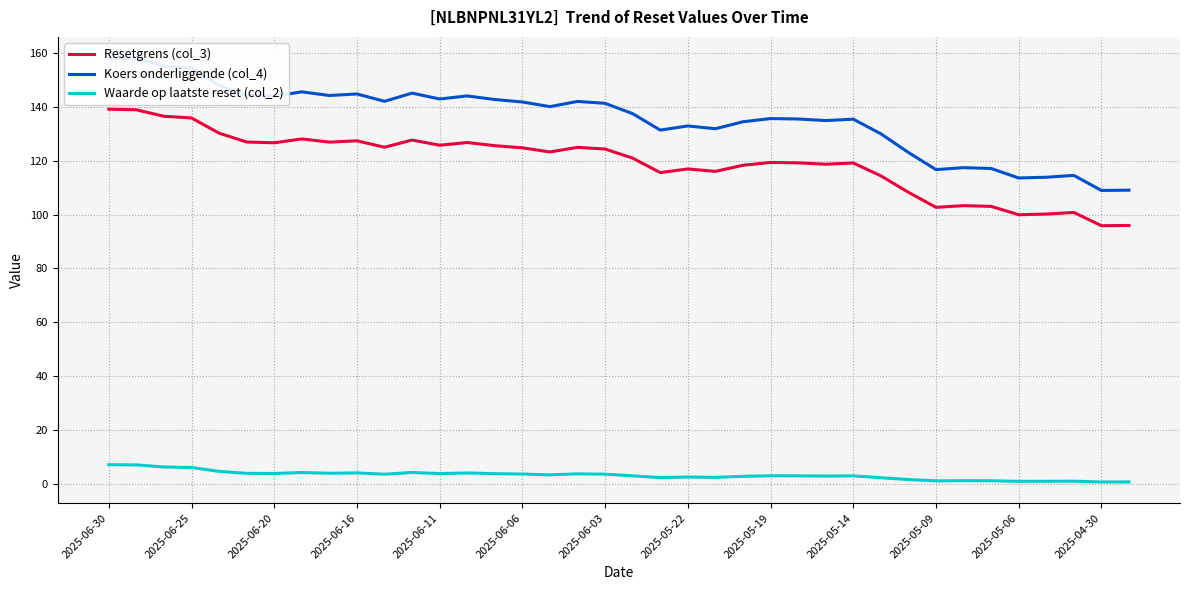

True or false: Waarde op laatste reset (col_2) has a value of 0.8 at 2025-04-30.

True